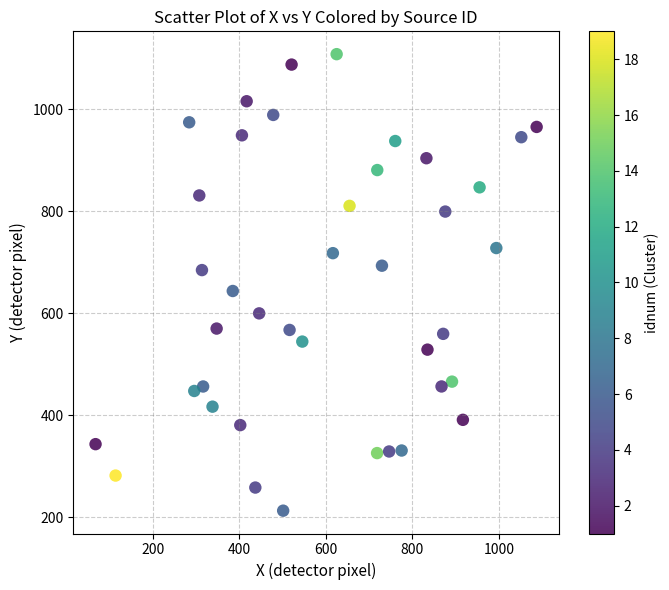

What is the range of Y values (max minus min)?

895.1